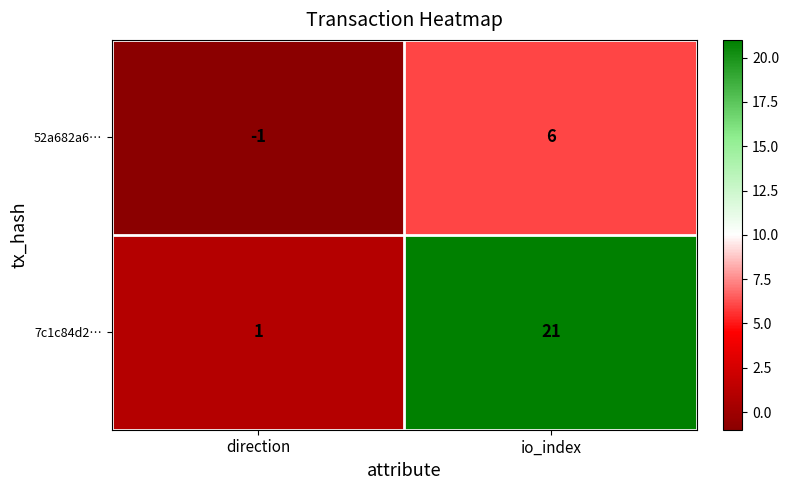

The 52a682a6… series shows -1 at direction. True or false?

True